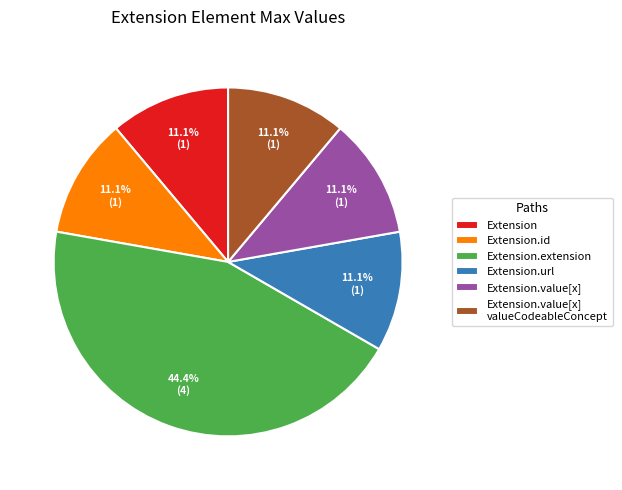

How many slices are in this pie chart?

6